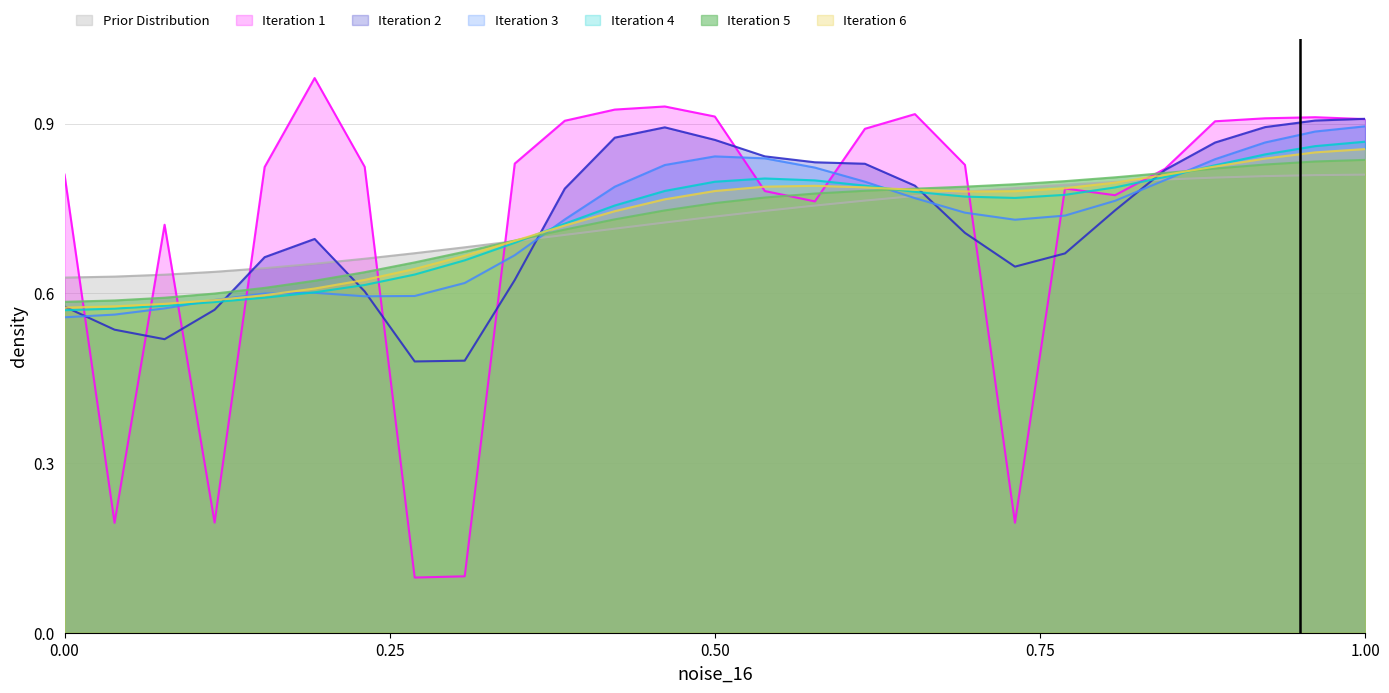

Is it true that Iteration 6 equals 0.8 at 0.00?

False